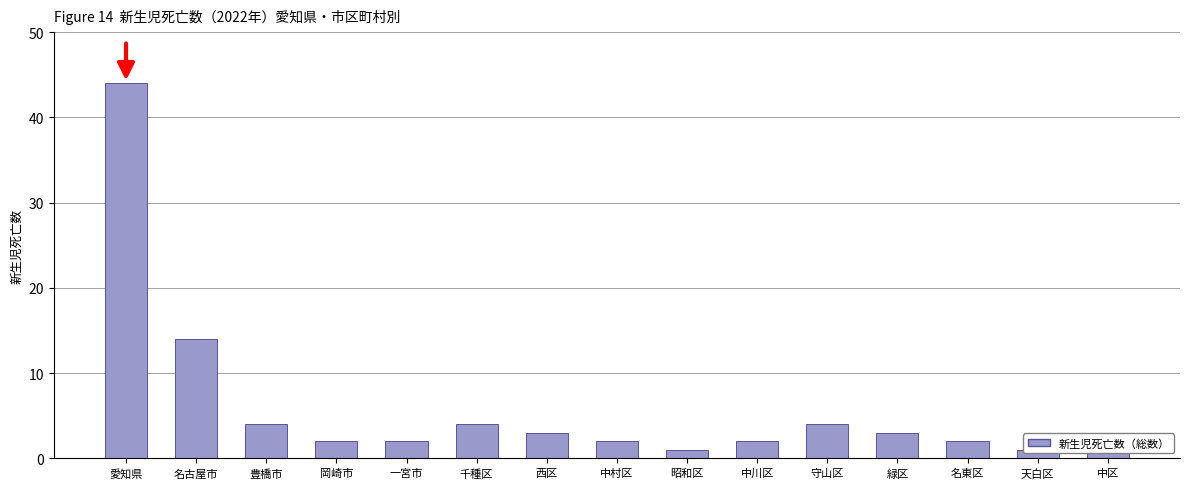

Where does the data first go above 2?

愛知県